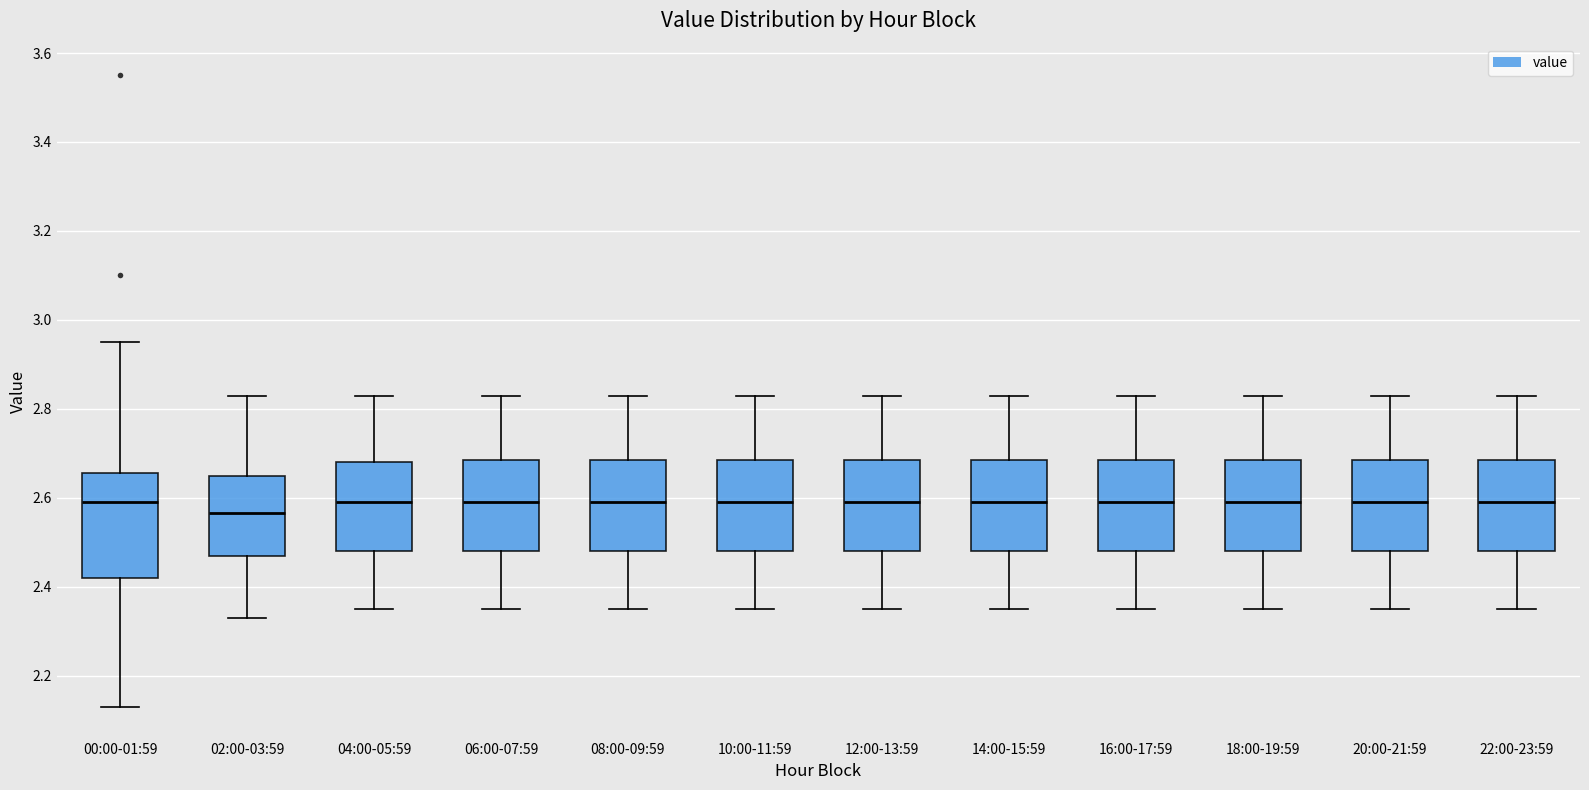

Which box is the tallest, from its lower edge to its upper edge?

00:00-01:59